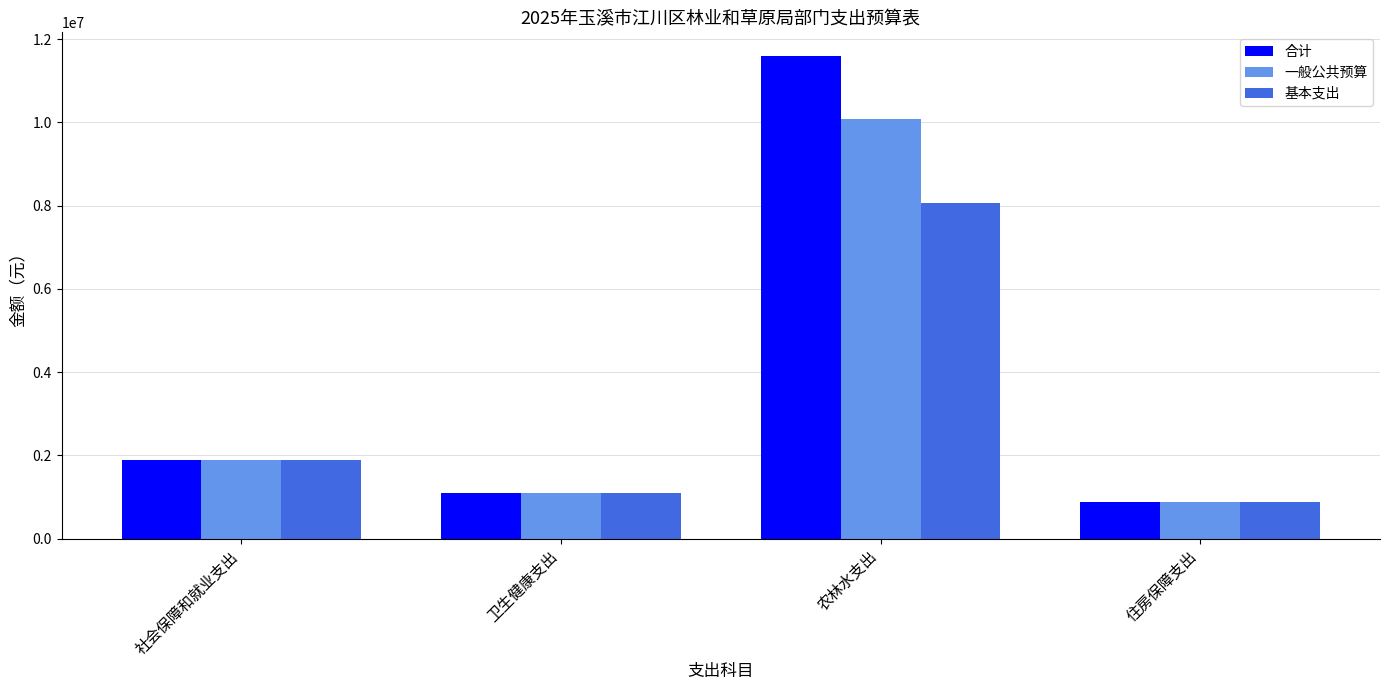

Which series has the largest range (max minus min)?

合计